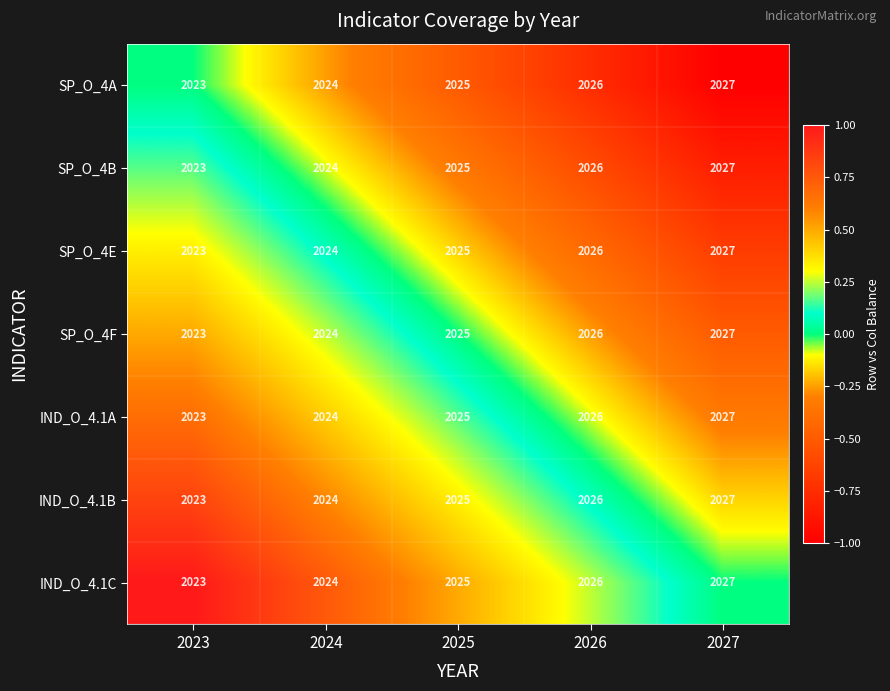

Rank the categories by SP_O_4E value from highest to lowest.

2027, 2026, 2025, 2024, 2023